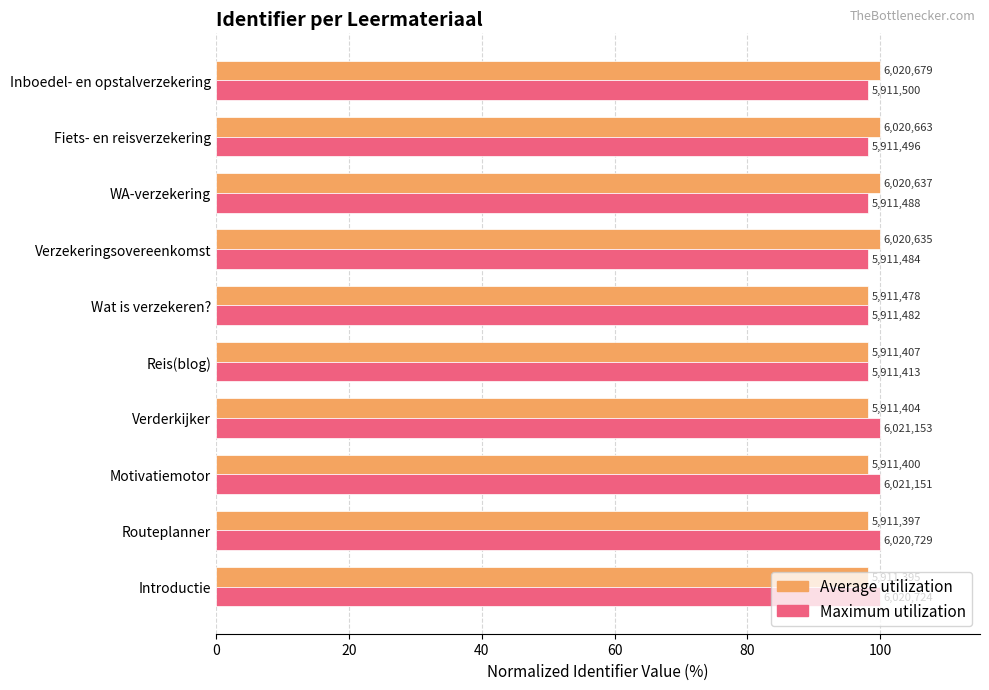

What position from the left is Fiets- en reisverzekering?

9